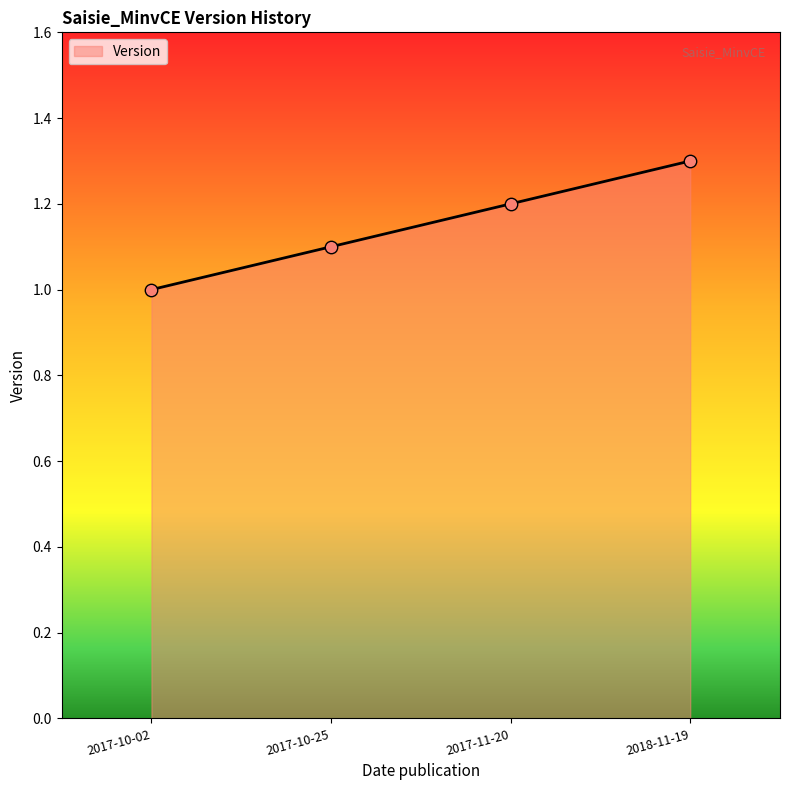

What is the change in value from 2017-11-20 to 2018-11-19?

+0.1